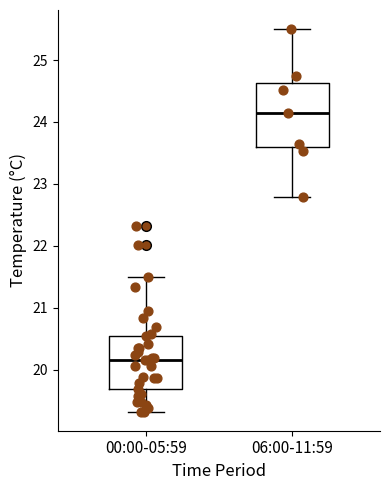

Reading left to right, transcribe this box plot: for each box, give where its median line is, the range the box spans, and where its two whiskers end, as read against the y-axis. The values are not printed on the chart, so give them approximately, as read against the axis.

00:00-05:59: median 20.2, box 19.7 to 20.5, whiskers 19.3 to 21.5
06:00-11:59: median 24.2, box 23.6 to 24.6, whiskers 22.8 to 25.5